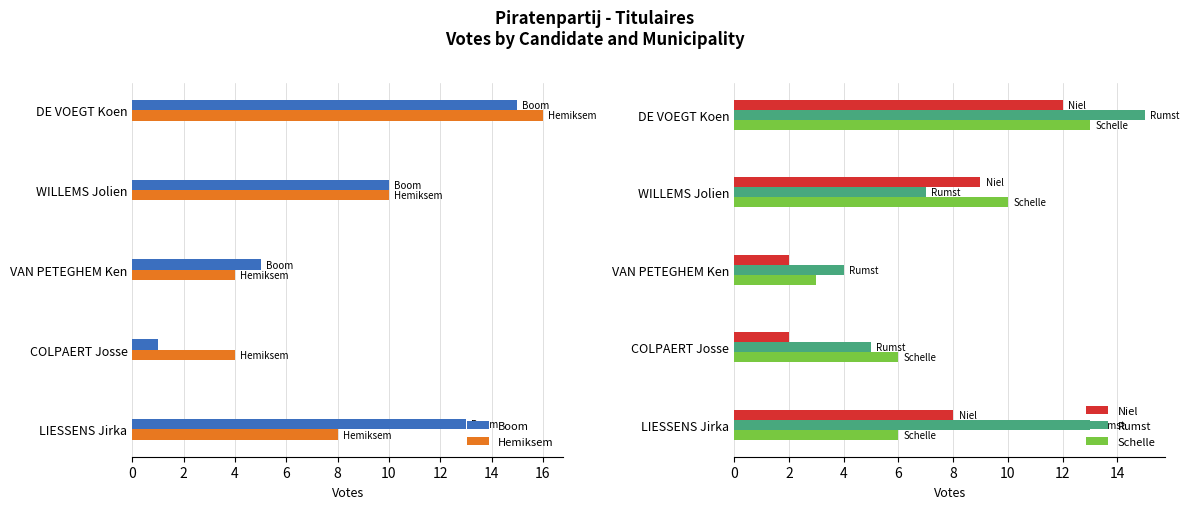

Which category has the lowest value in the Schelle series?

VAN PETEGHEM Ken